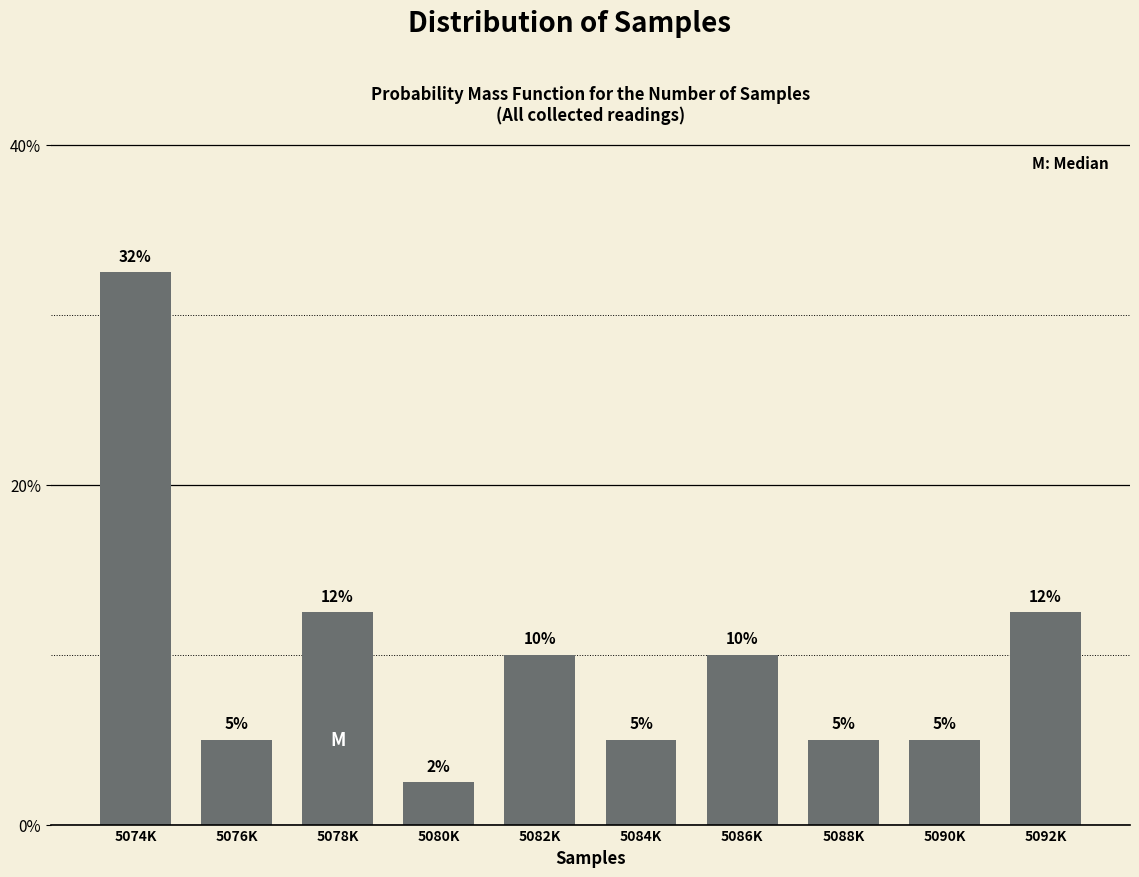

What is the maximum value shown in the chart?

32.5